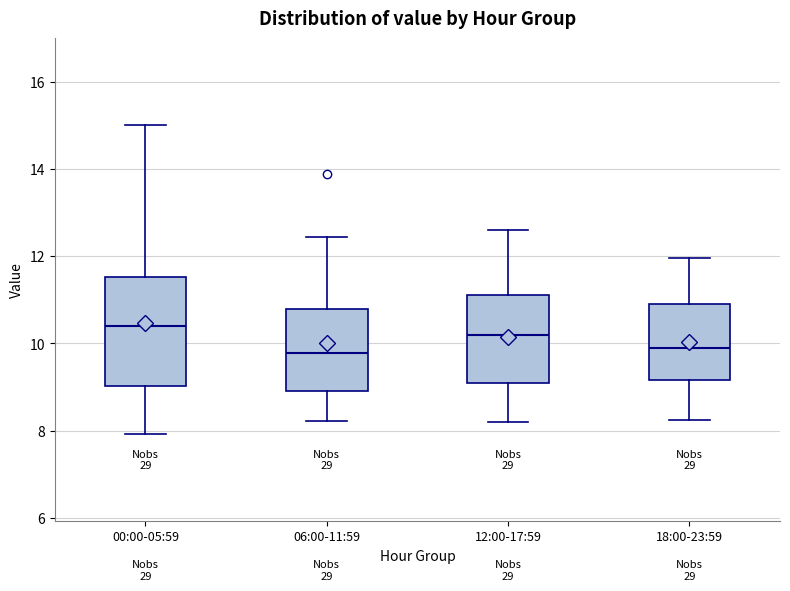

Reading left to right, read every box against the y-axis: the position of its median line, the range the box covers, and the ends of its whiskers. The values are not printed on the chart, so give them approximately, as read against the axis.

00:00-05:59: median 10.4, box 9.0 to 11.6, whiskers 8.0 to 15.0
06:00-11:59: median 9.8, box 9.0 to 10.8, whiskers 8.2 to 12.4
12:00-17:59: median 10.2, box 9.2 to 11.2, whiskers 8.2 to 12.6
18:00-23:59: median 10.0, box 9.2 to 11.0, whiskers 8.2 to 12.0